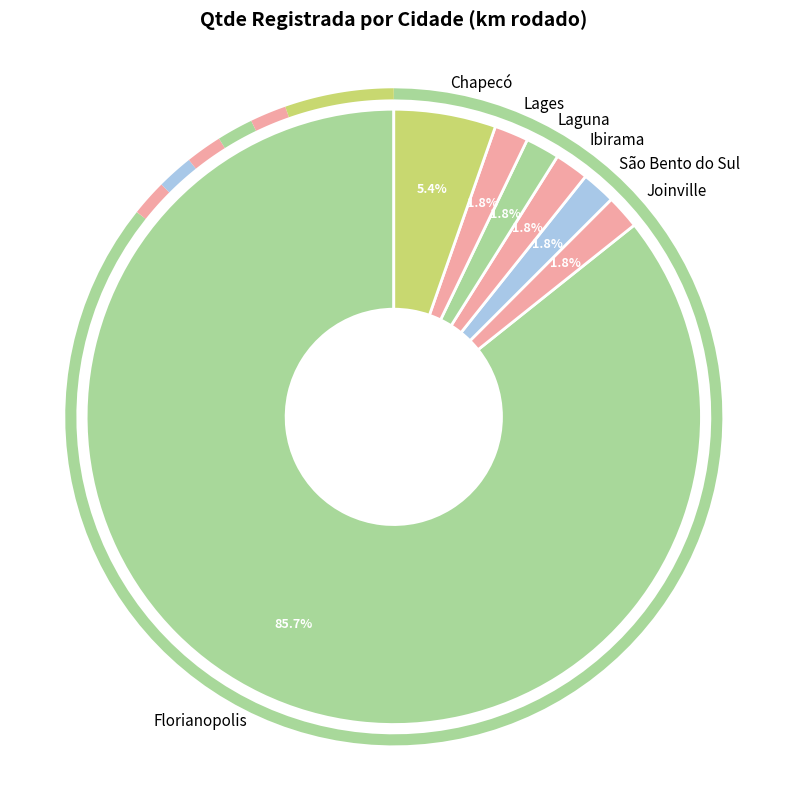

What percentage is NOT represented by São Bento do Sul?

98.2%